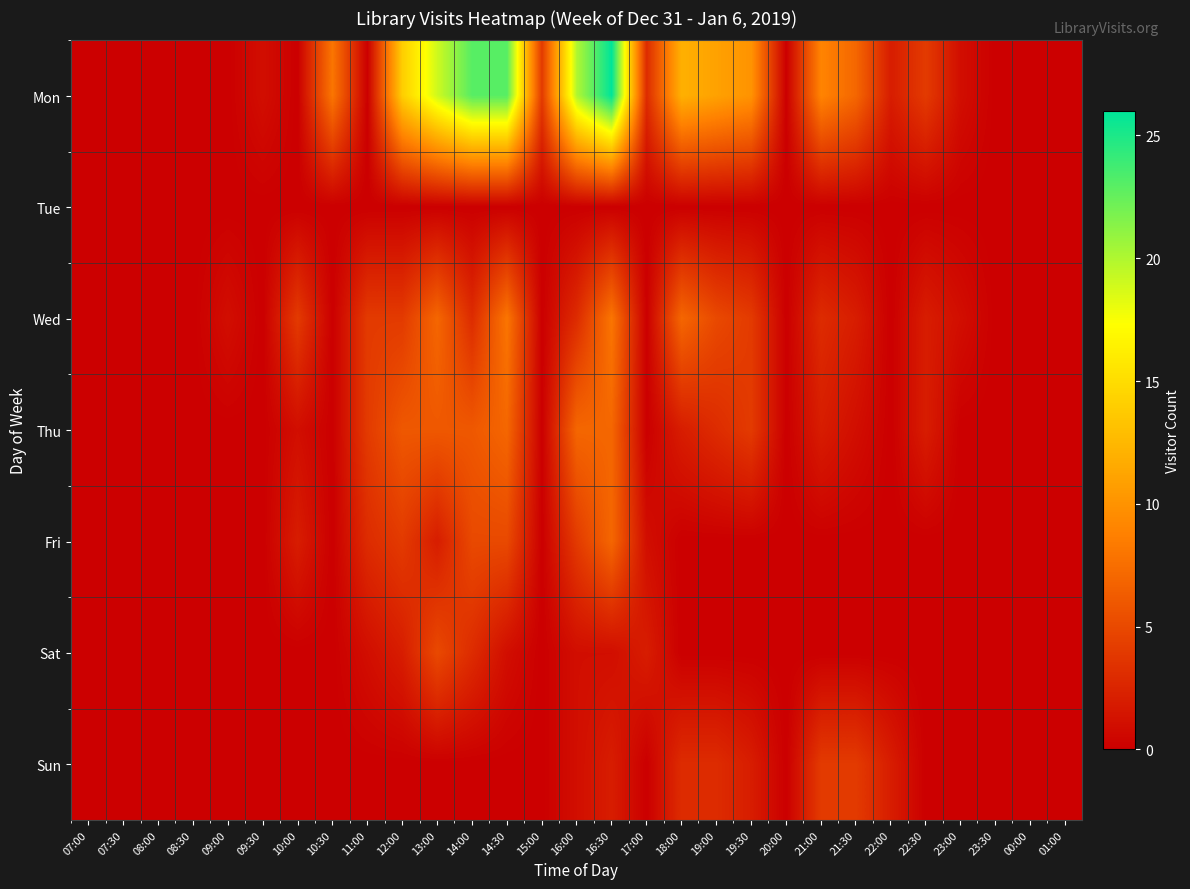

Which has a higher value, 09:30 or 23:30?

09:30